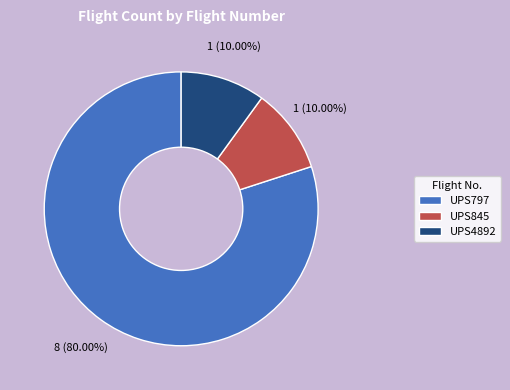

How many segments does this pie chart have?

3